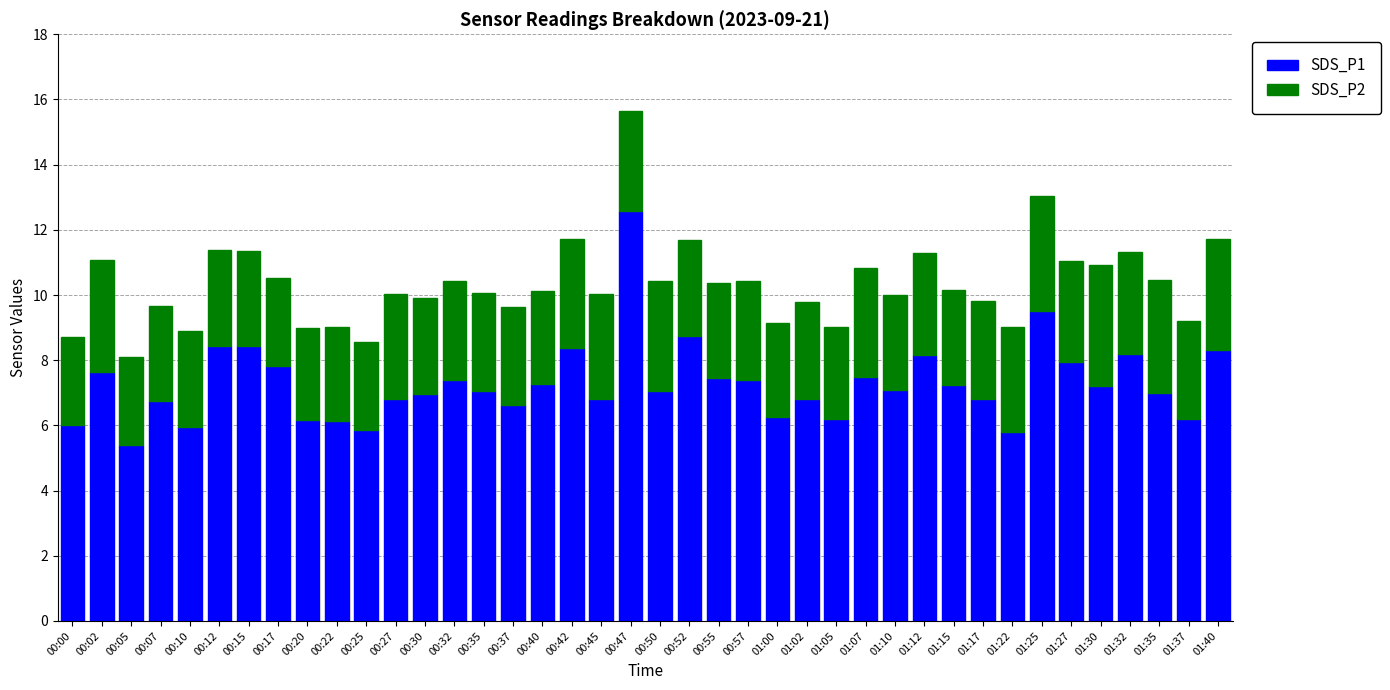

How many distinct data groups are displayed?

2